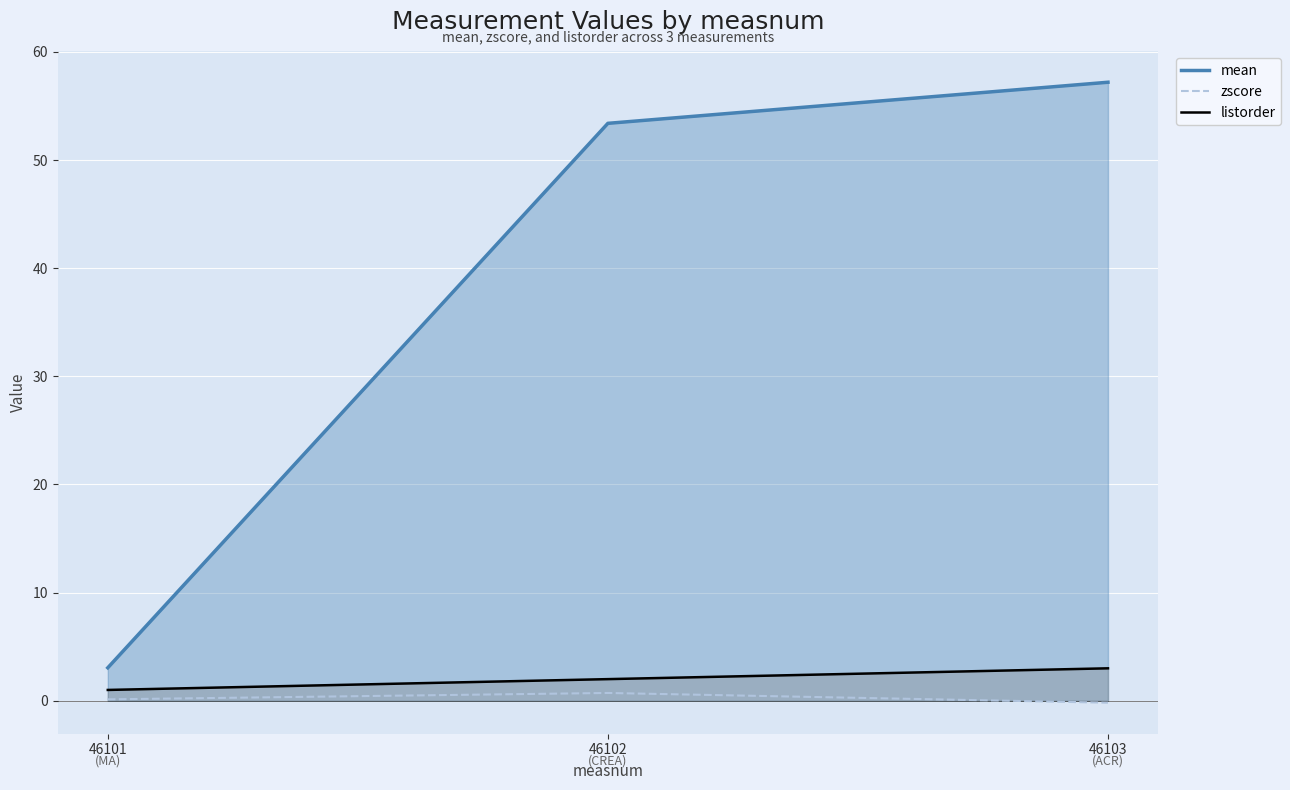

What is the average value of the zscore series?

0.2